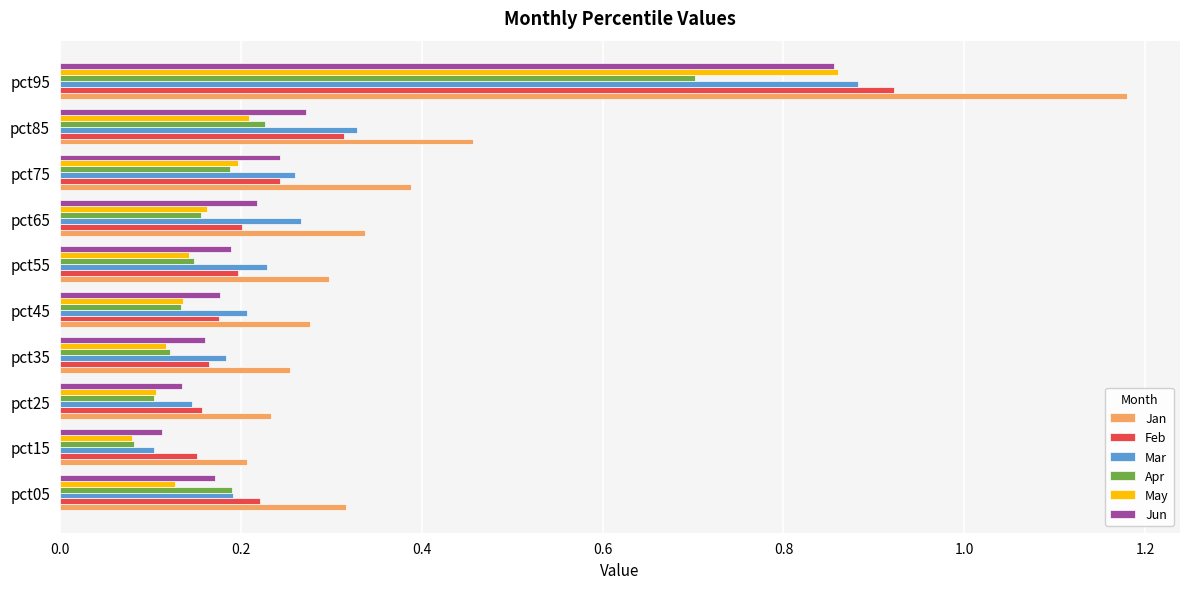

How many Mar values are between 0 and 1?

10